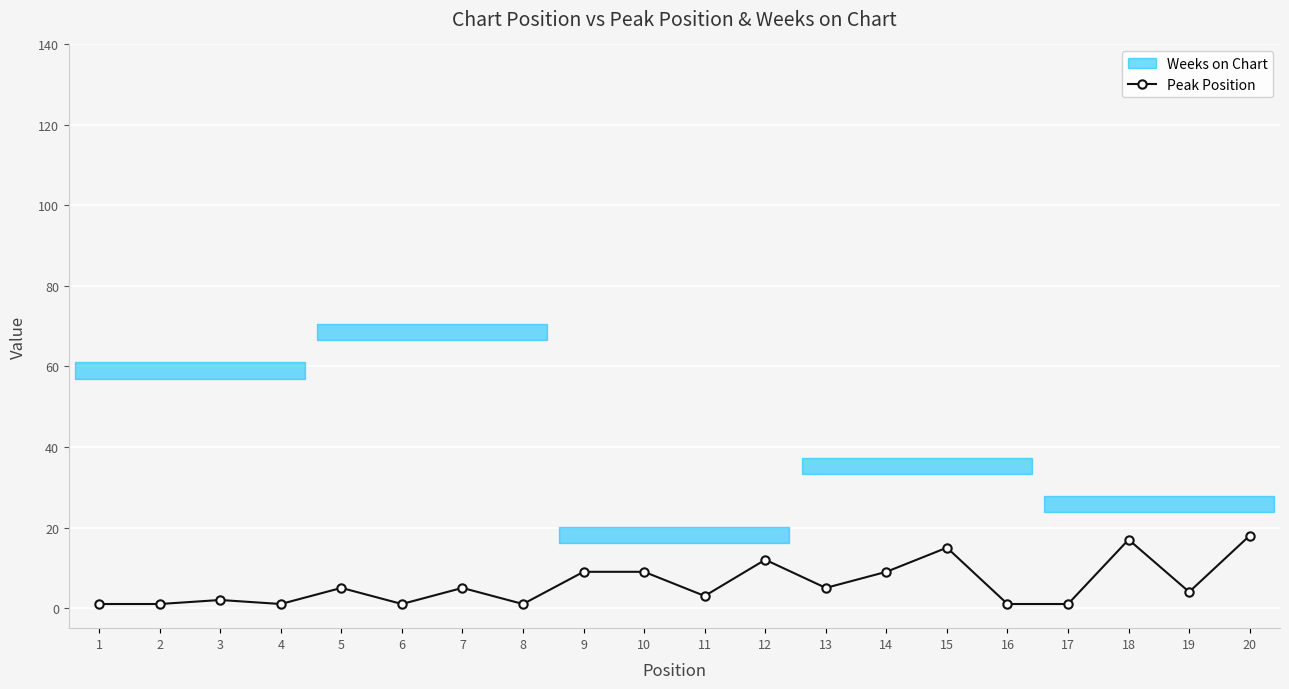

What is the ratio of the value at 15 to the value at 2?

15.0